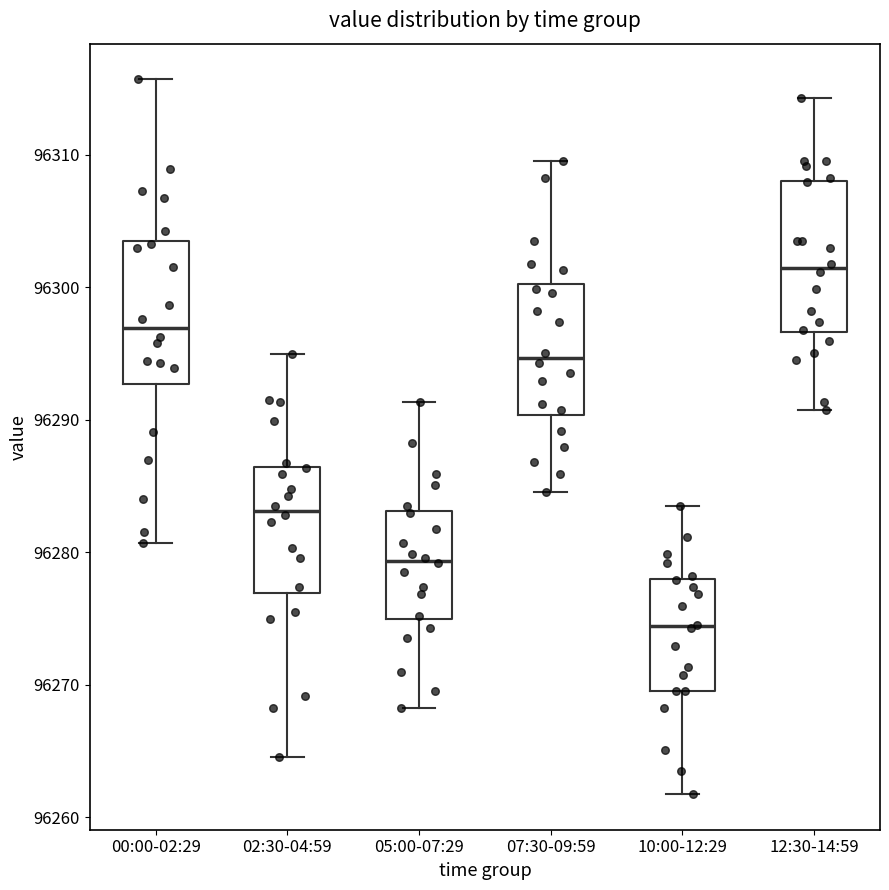

Reading left to right, transcribe this box plot: for each box, give where its median line is, the range the box spans, and where its two whiskers end, as read against the y-axis. The values are not printed on the chart, so give them approximately, as read against the axis.

00:00-02:29: median 96297, box 96293 to 96304, whiskers 96281 to 96316
02:30-04:59: median 96283, box 96277 to 96286, whiskers 96265 to 96295
05:00-07:29: median 96279, box 96275 to 96283, whiskers 96268 to 96291
07:30-09:59: median 96295, box 96290 to 96300, whiskers 96285 to 96310
10:00-12:29: median 96274, box 96270 to 96278, whiskers 96262 to 96284
12:30-14:59: median 96301, box 96297 to 96308, whiskers 96291 to 96314